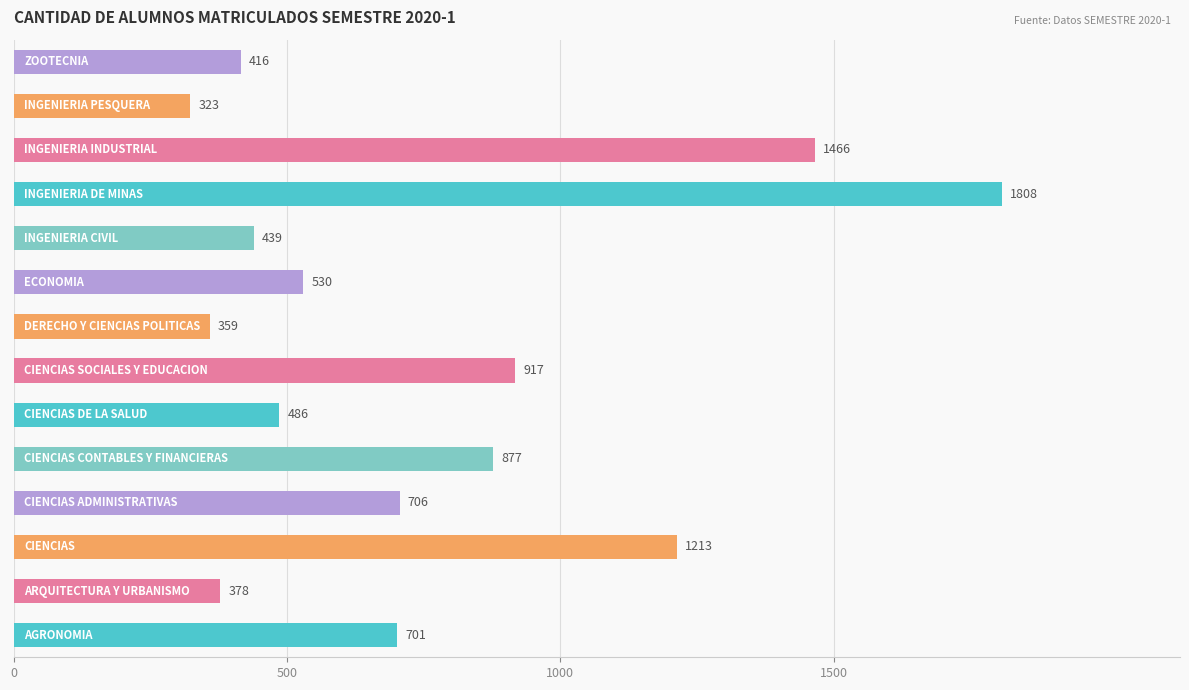

What is the difference between the second highest and minimum values?

1143